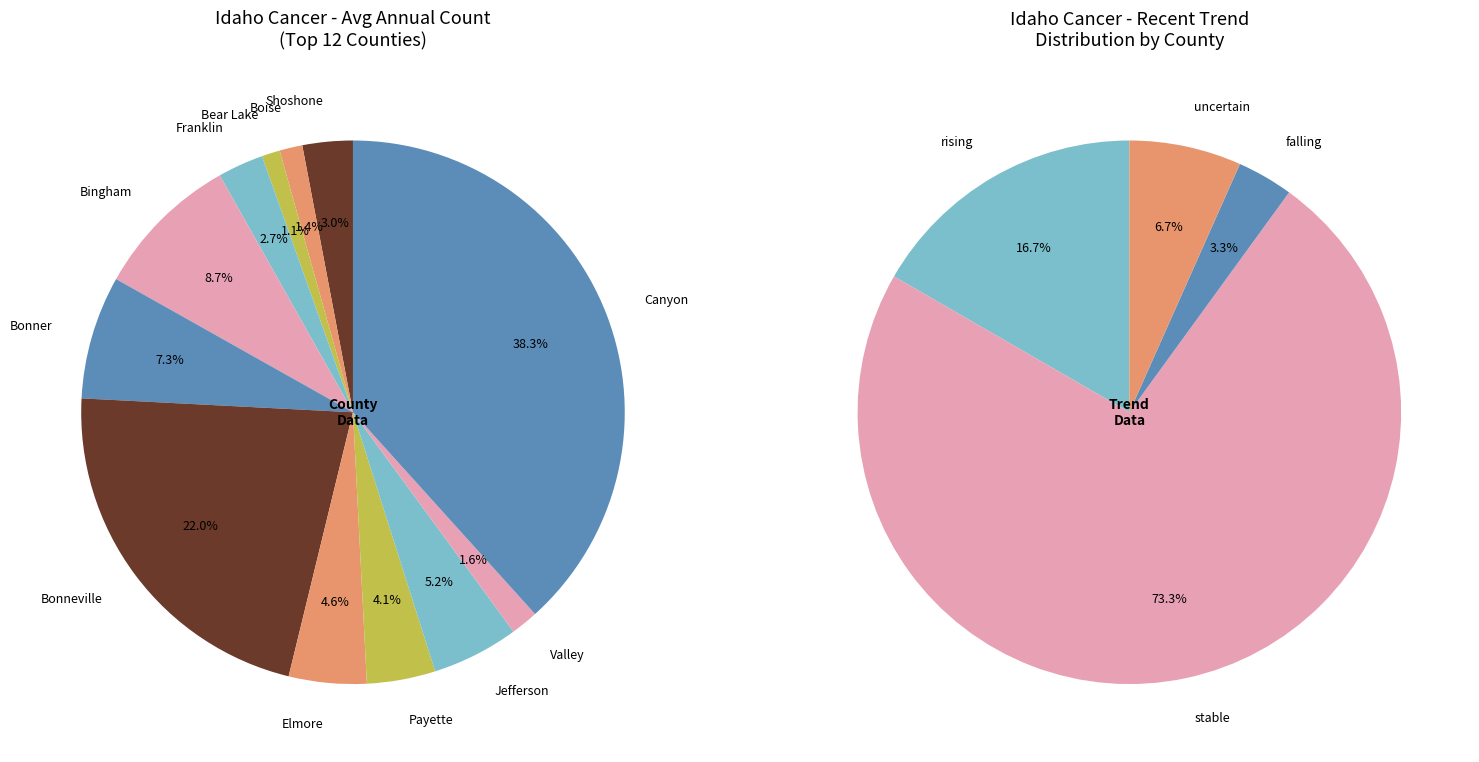

Which slice is the smallest?

Bear Lake